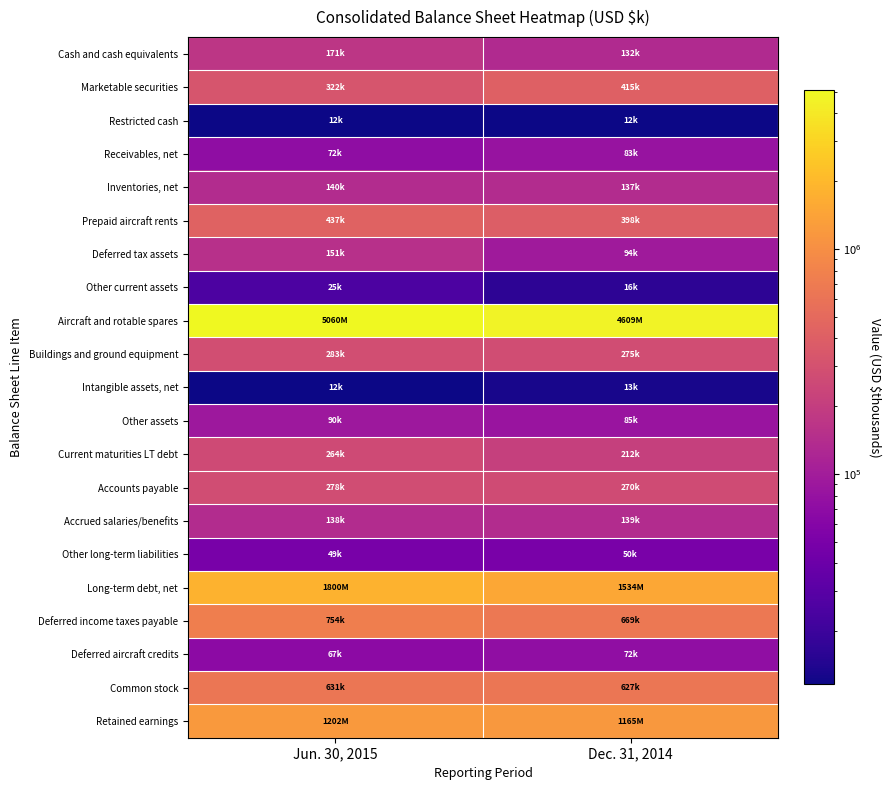

Which category has the highest value across all series?

Jun. 30, 2015